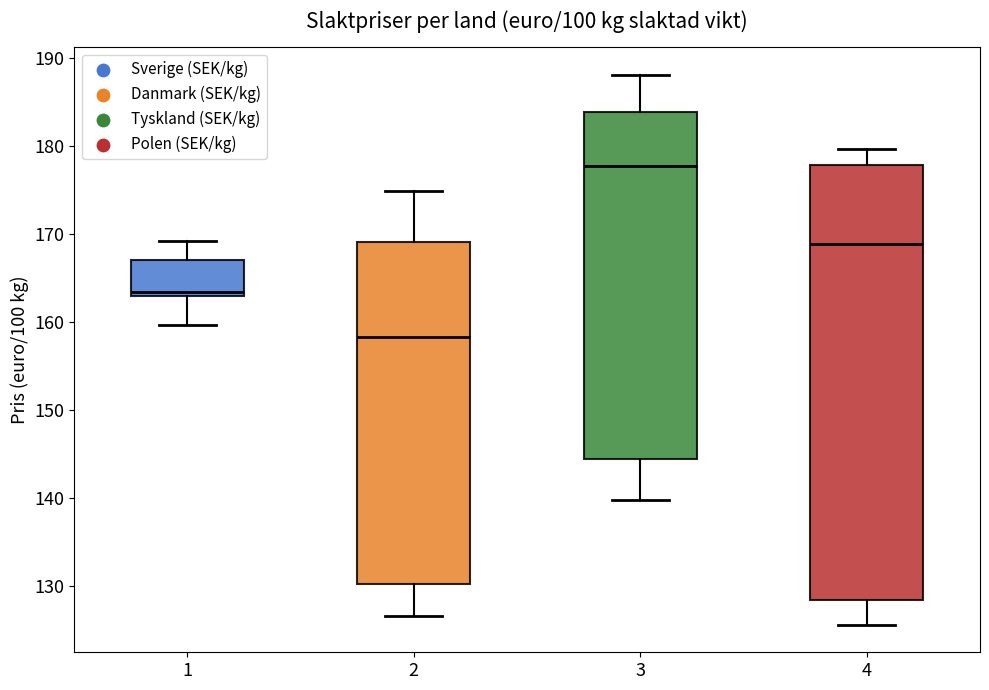

Reading left to right, read every box against the y-axis: the position of its median line, the range the box covers, and the ends of its whiskers. The values are not printed on the chart, so give them approximately, as read against the axis.

1: median 163 (just above the box's lower edge), box 163 to 167, whiskers 160 to 169
2: median 158, box 130 to 169, whiskers 127 to 175
3: median 178, box 144 to 184, whiskers 140 to 188
4: median 169, box 128 to 178, whiskers 126 to 180